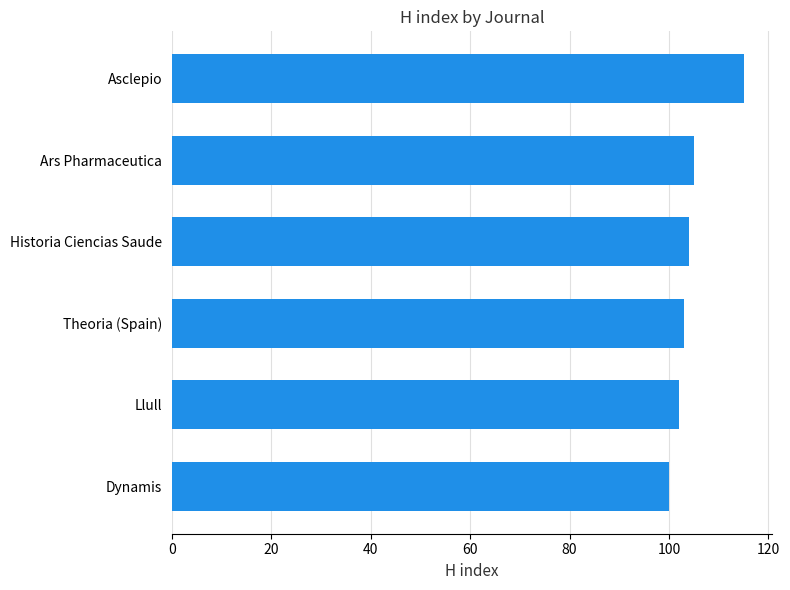

What is the difference between the maximum and minimum values?

15